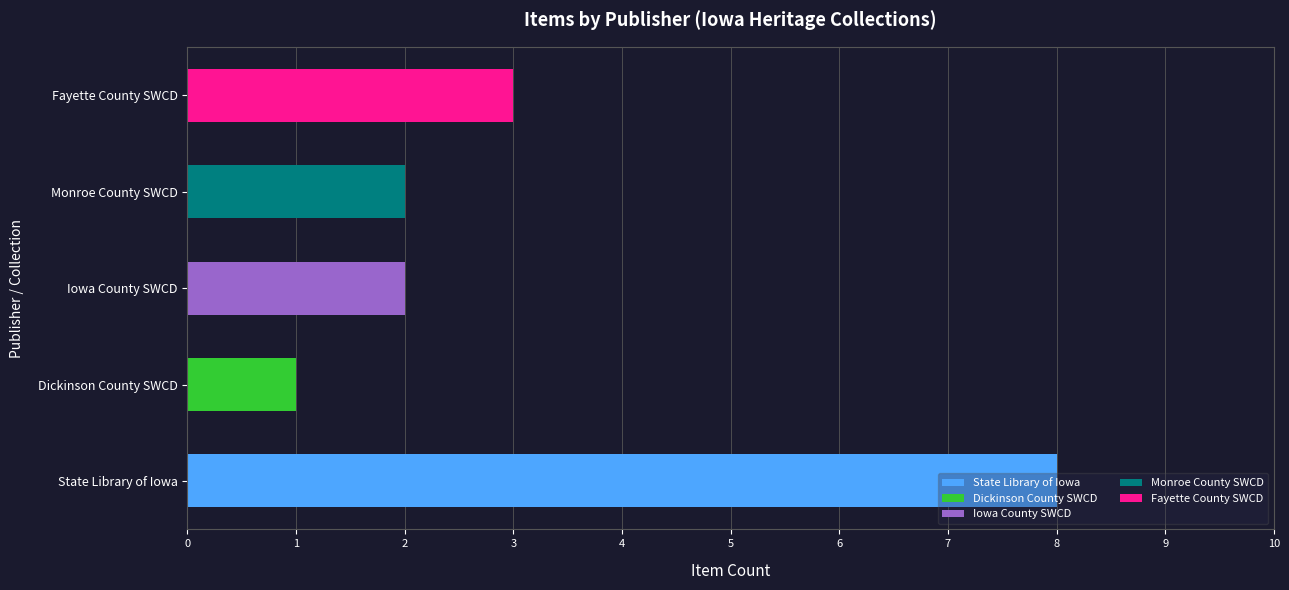

Between State Library of Iowa and Dickinson County SWCD, which is larger?

State Library of Iowa